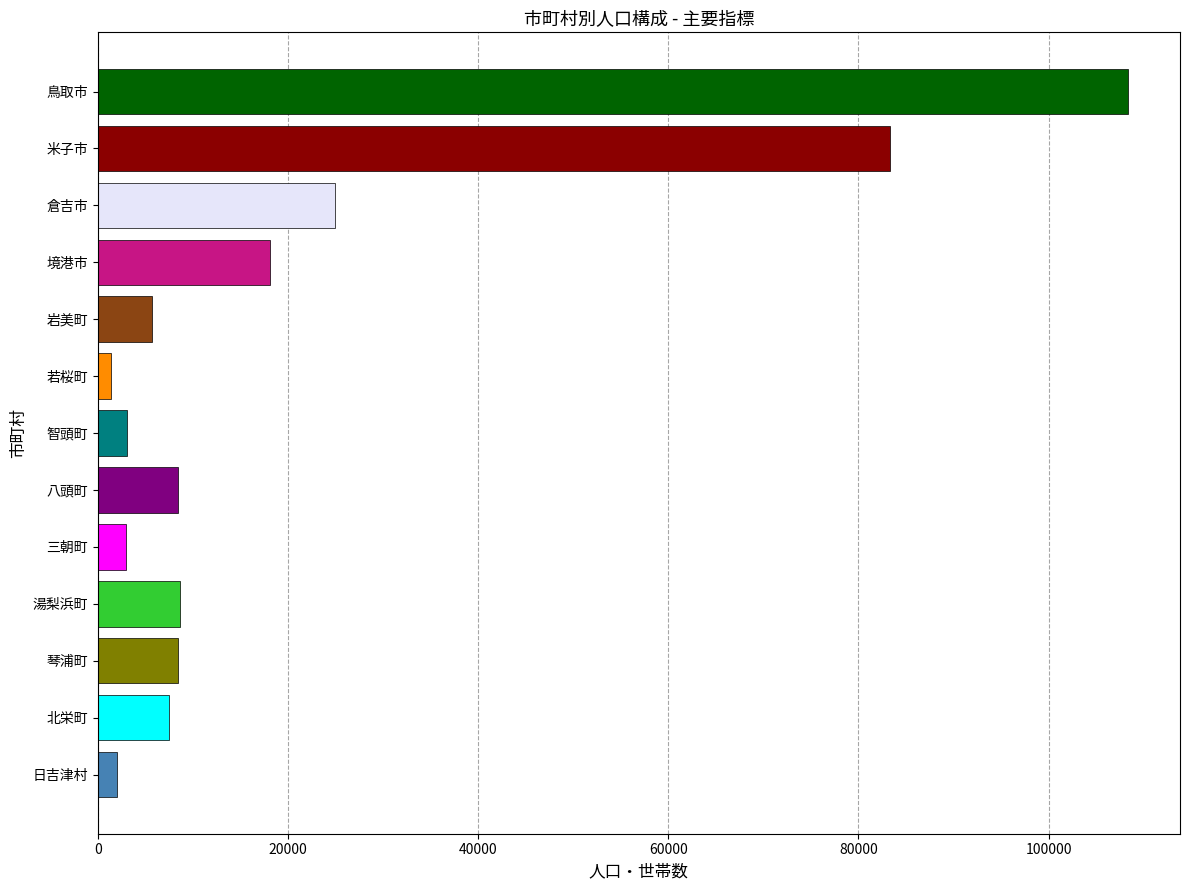

What is the difference between the second highest and second lowest values?

81373